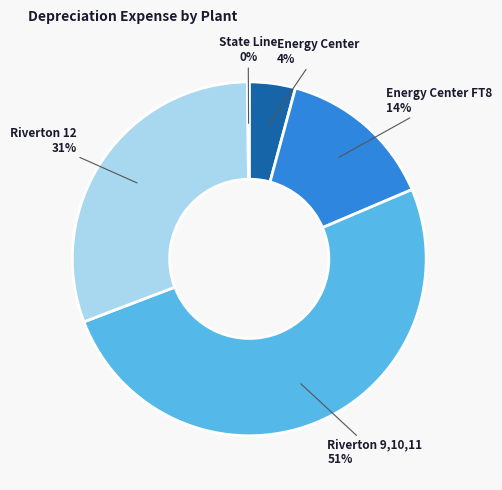

Is Riverton 9,10,11 the majority of the pie?

Yes